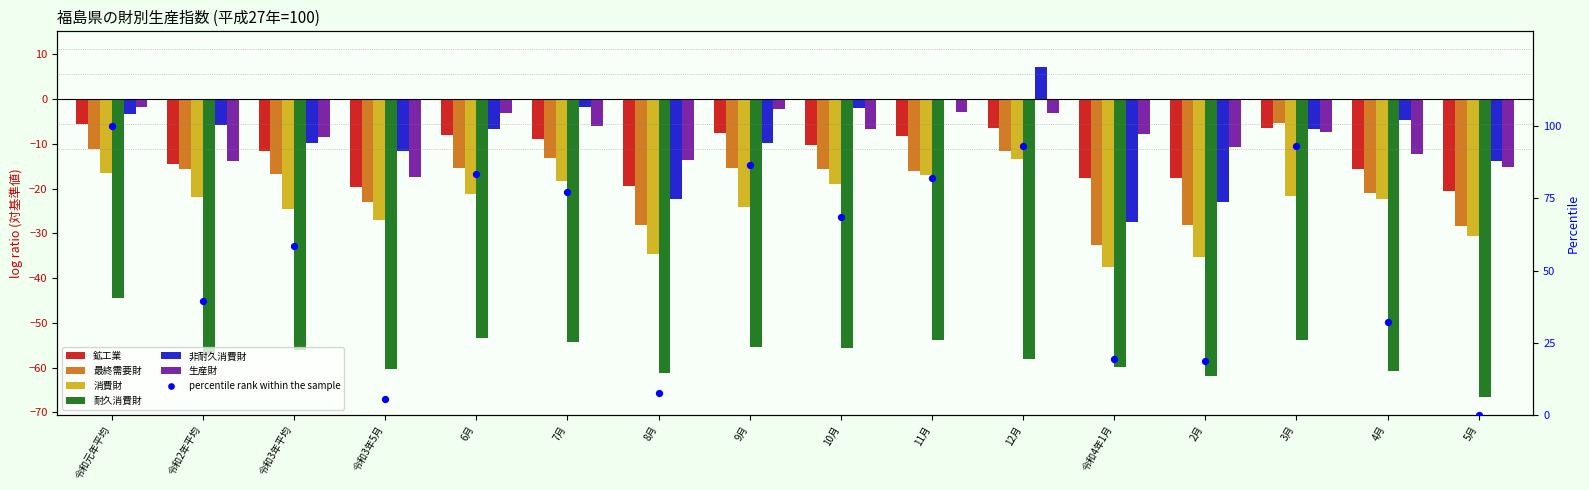

At which category is the sum across all series the highest?

令和元年平均